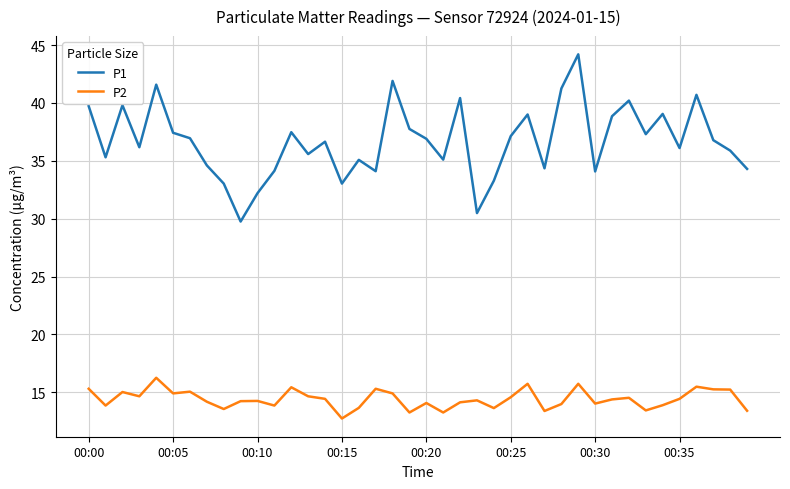

Which series has the largest total across all categories?

P1